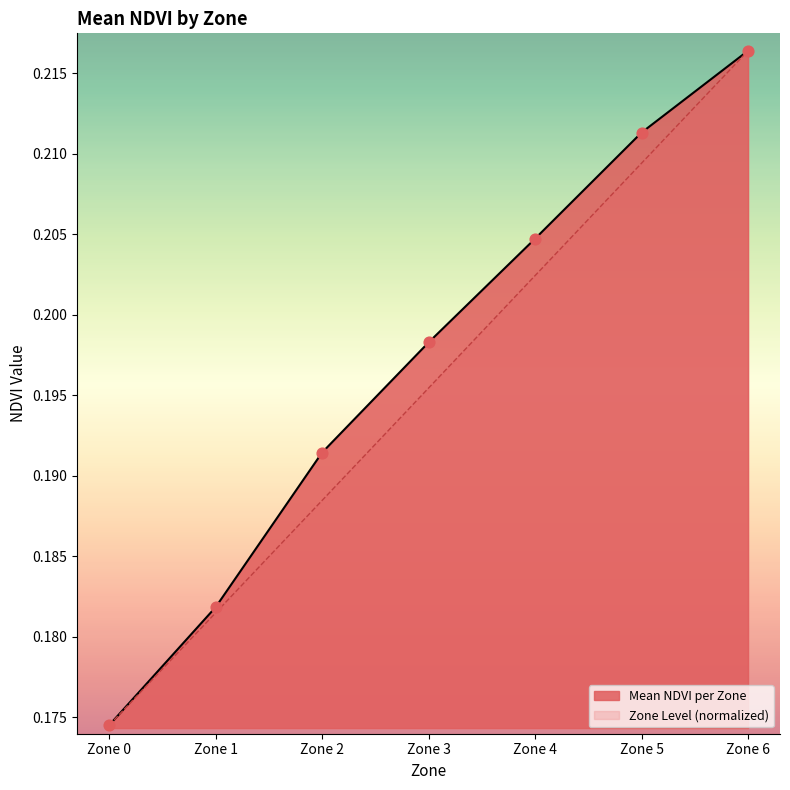

Which series contains the highest Y value?

Mean NDVI per Zone